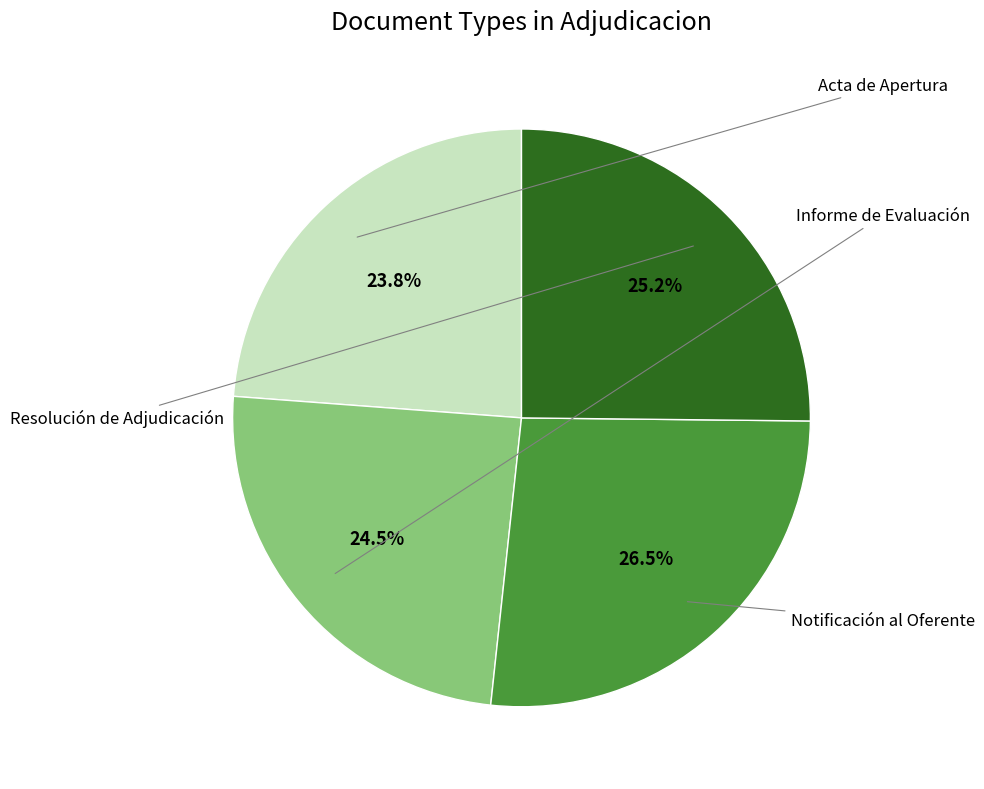

Is there a majority slice in this chart?

No